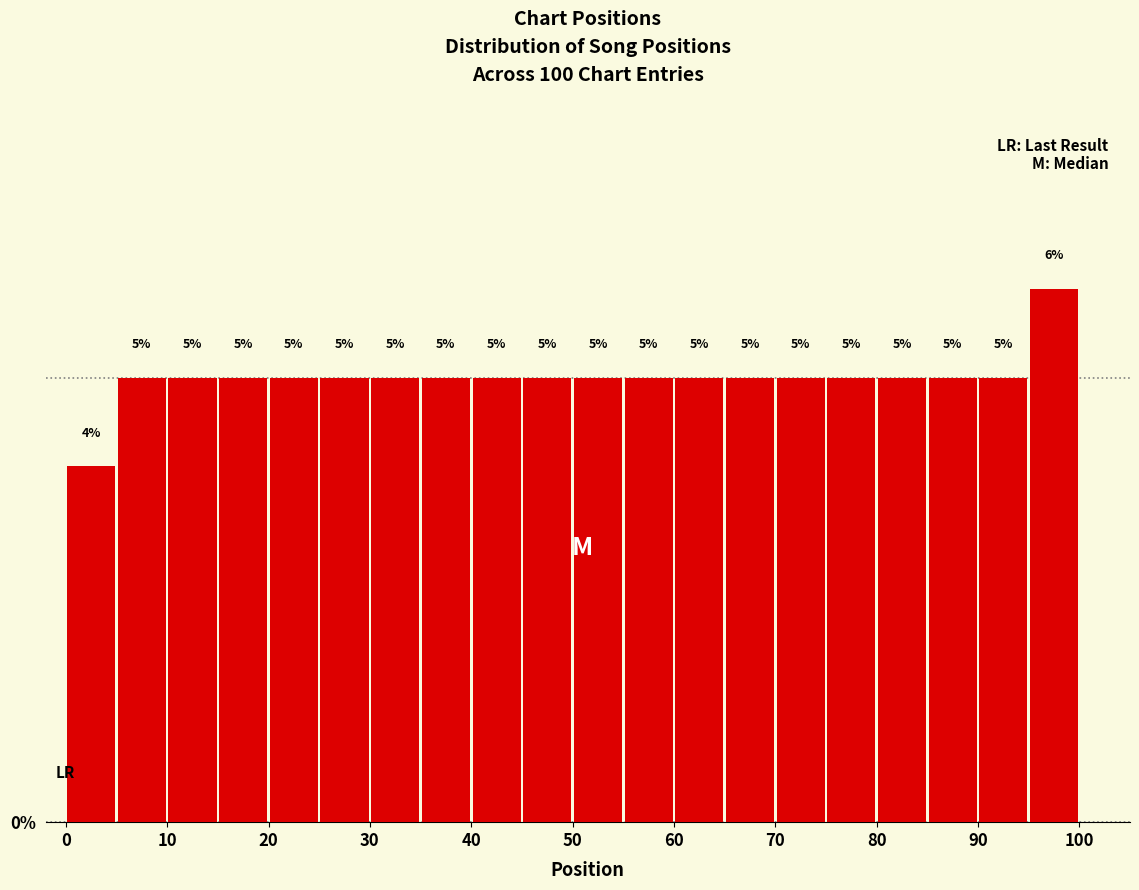

Reading left to right, transcribe this chart: for each bar, give the range it covers on the x-axis and its height.

0 to 5: 4
5 to 10: 5
10 to 15: 5
15 to 20: 5
20 to 25: 5
25 to 30: 5
30 to 35: 5
35 to 40: 5
40 to 45: 5
45 to 50: 5
50 to 55: 5
55 to 60: 5
60 to 65: 5
65 to 70: 5
70 to 75: 5
75 to 80: 5
80 to 85: 5
85 to 90: 5
90 to 95: 5
95 to 100: 6